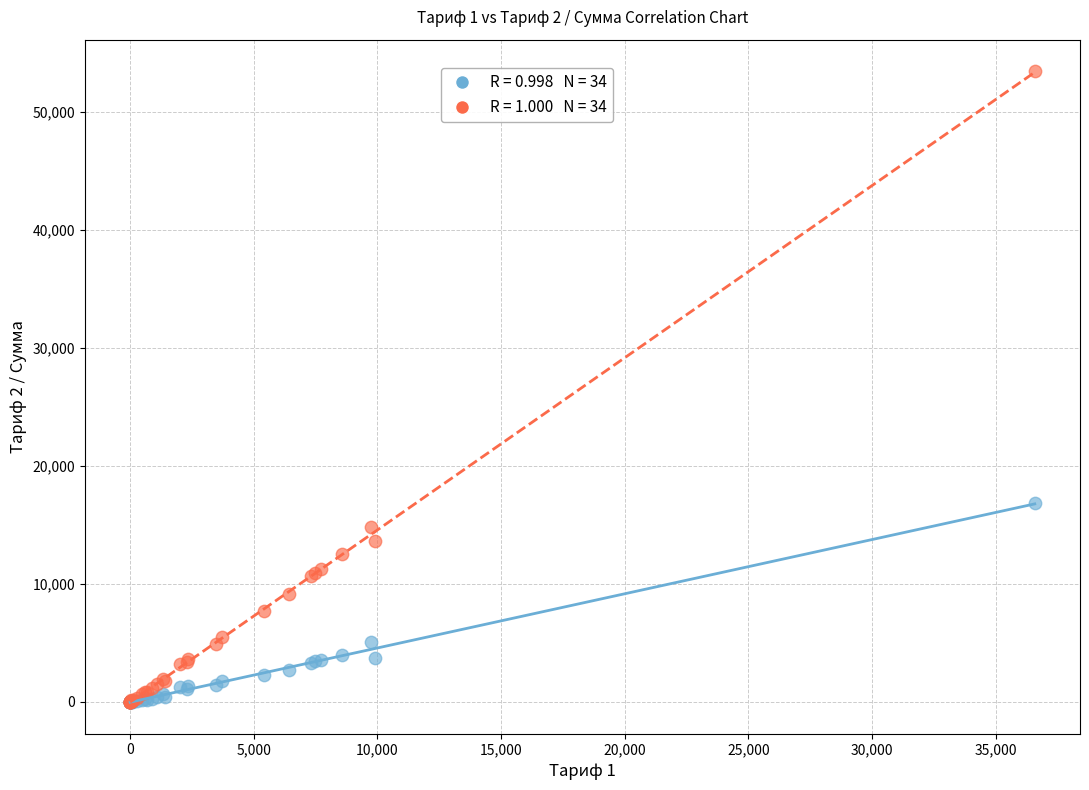

Across all series, what Y value is closest to 26717?

16856.8